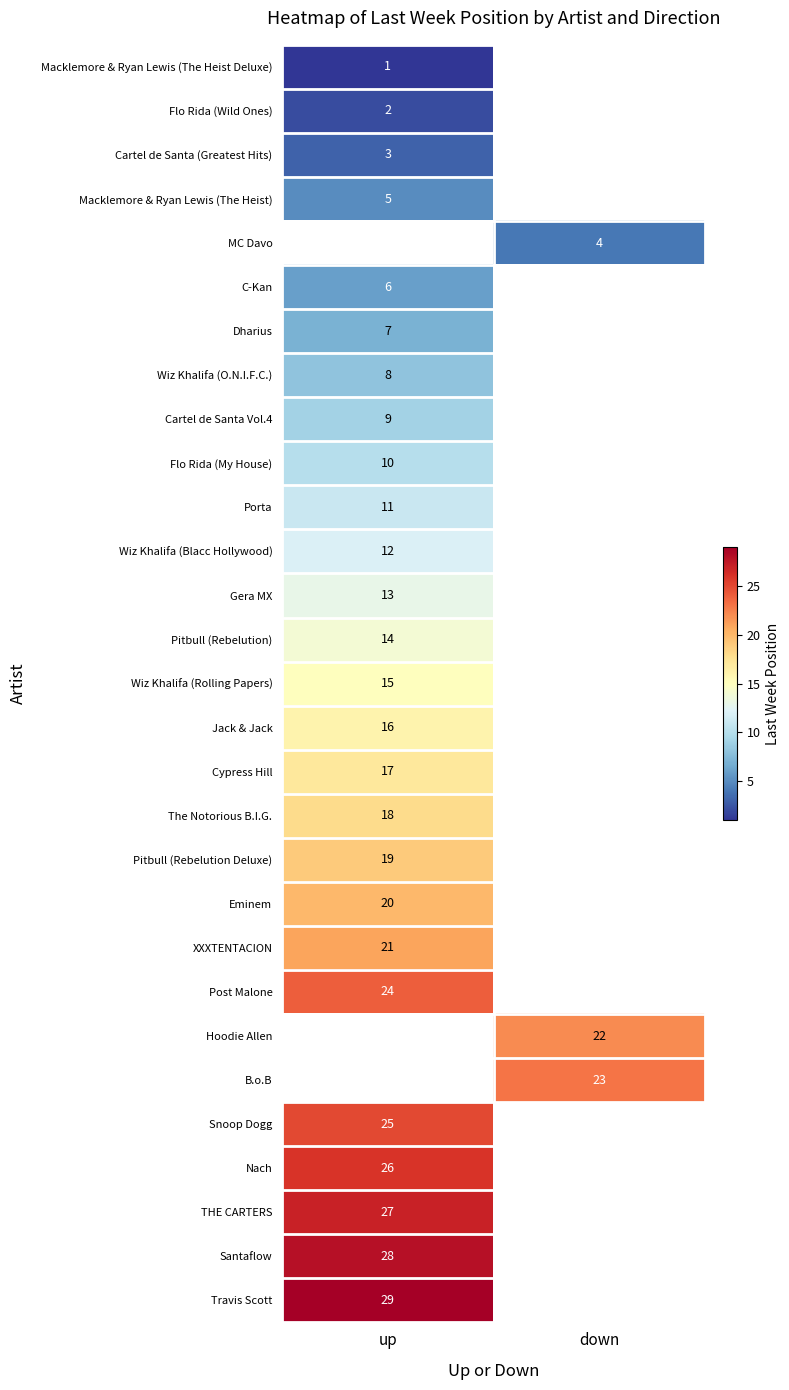

Count the number of data series in this chart.

29